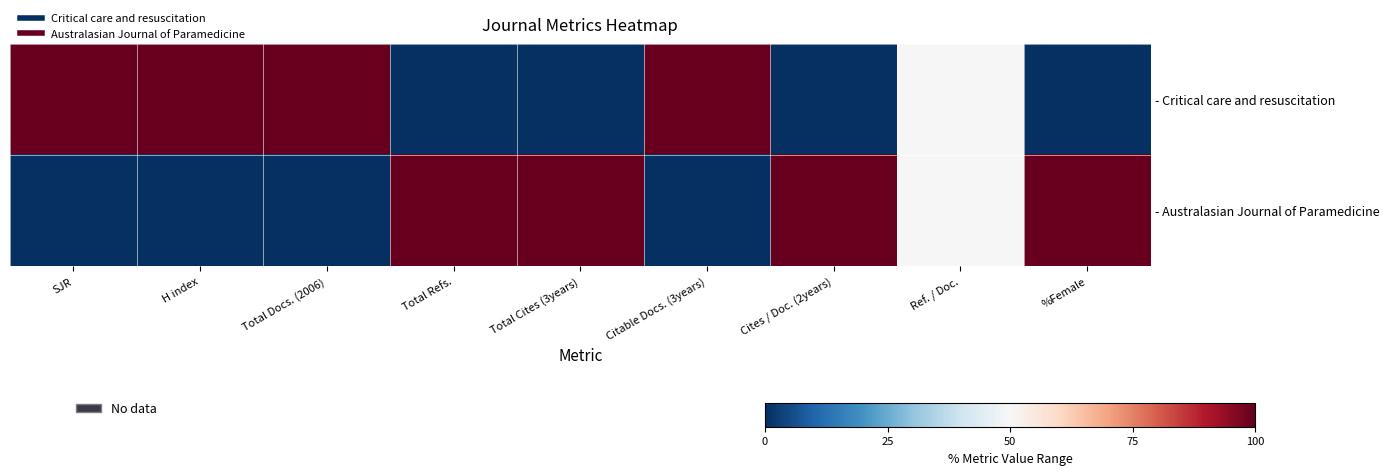

Which category has the highest value across all series?

SJR